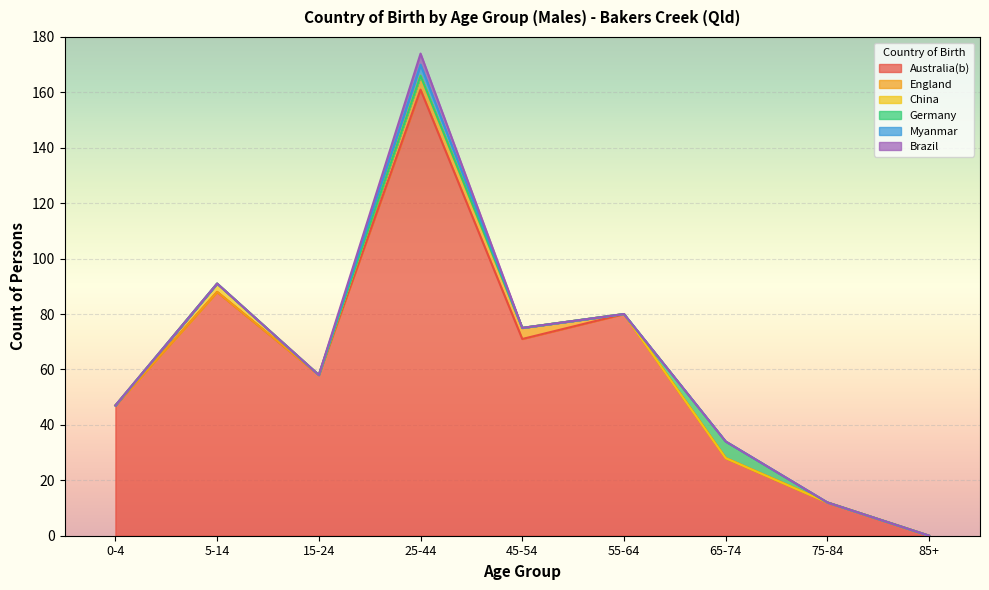

At how many categories does at least one series exceed 11?

8